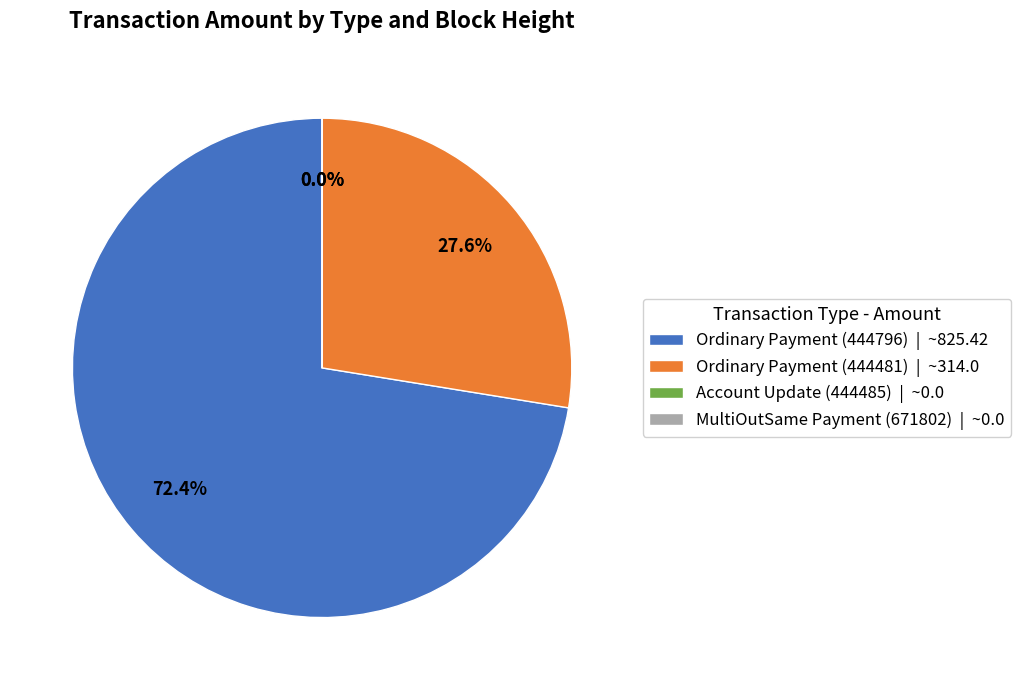

What percentage is the Ordinary Payment (444796) slice, to the nearest percent?

72%